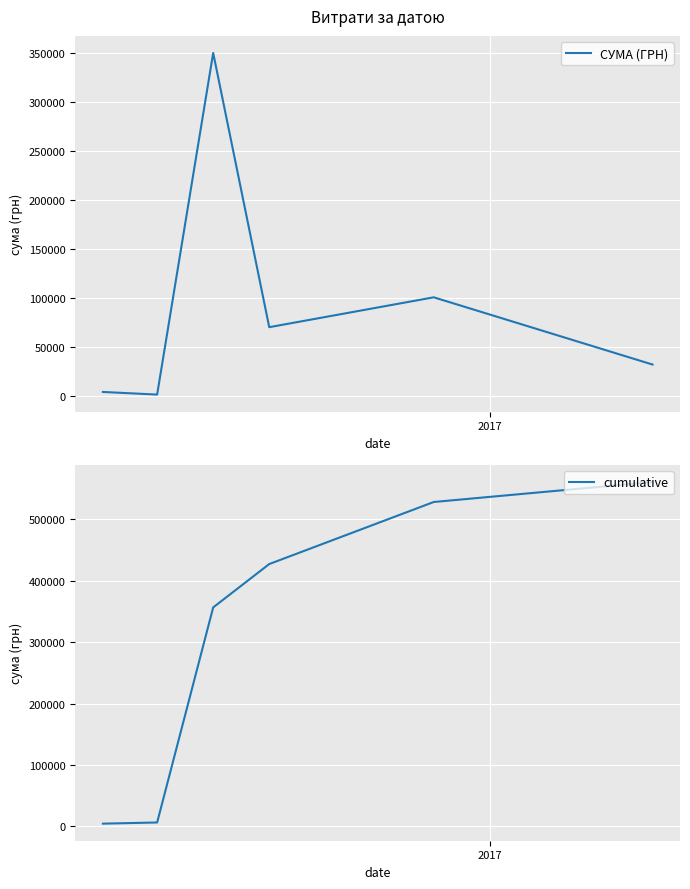

What are all the series names shown in the legend?

СУМА (ГРН), cumulative